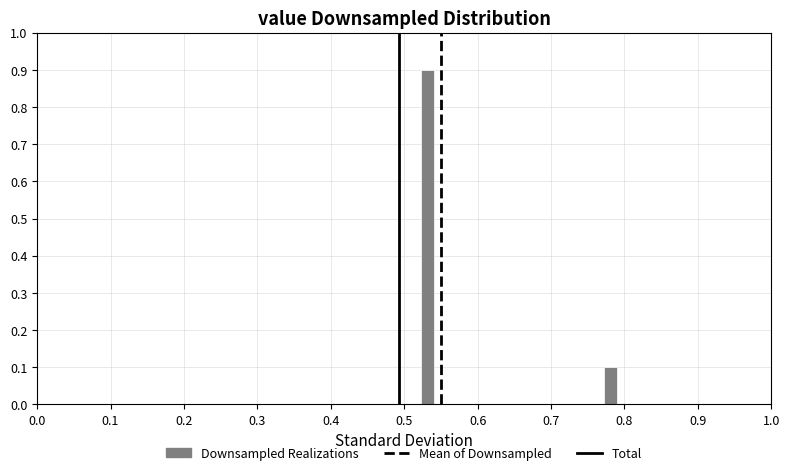

Around what value on the x-axis is the tallest bar? Give the approximate position of its centre, as read against the axis.

0.53